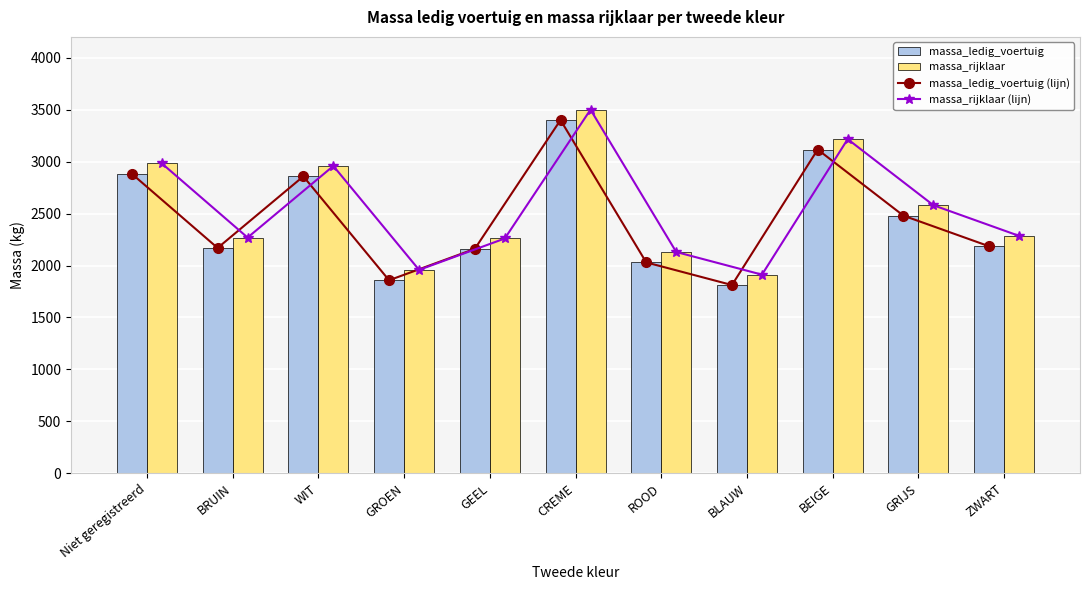

What value does the massa_rijklaar (lijn) series have at GEEL?

2260